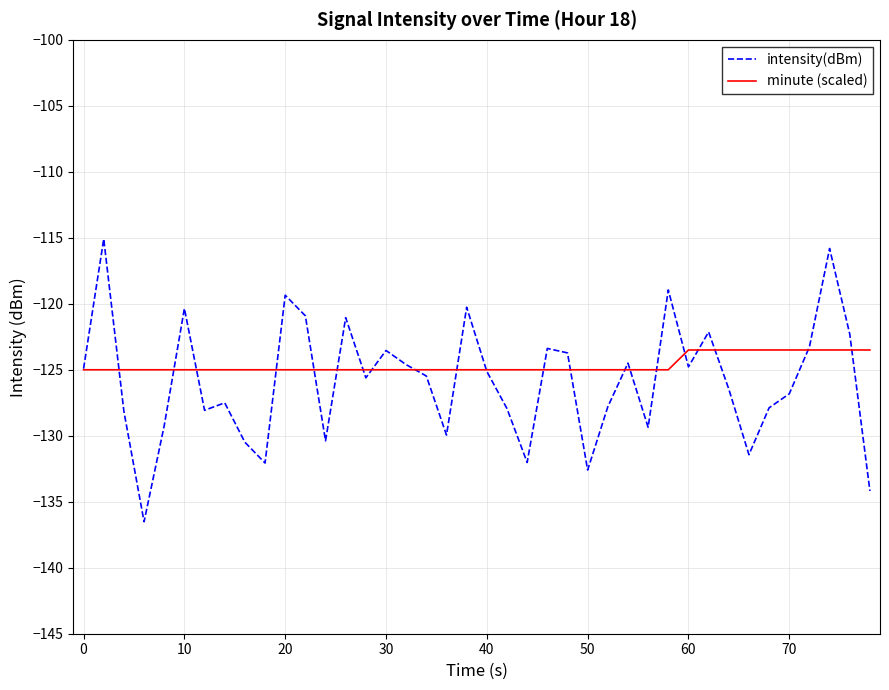

What is the maximum value shown in the chart?

-115.1